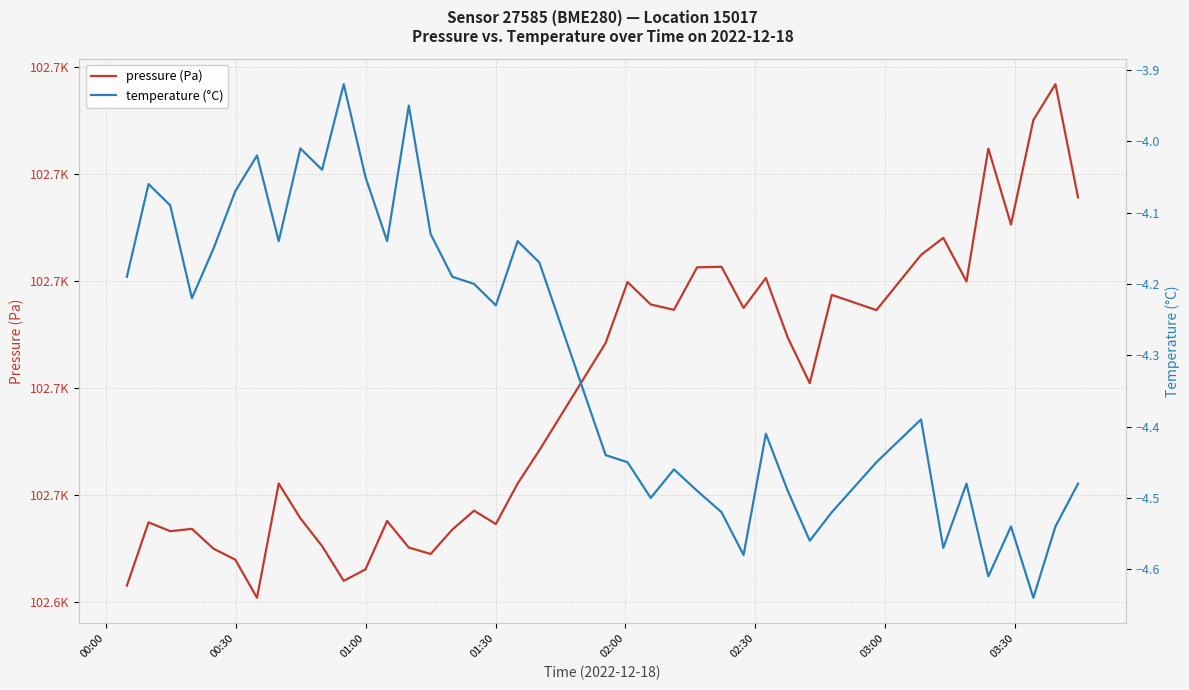

True or false: pressure (Pa) has more than 2 points higher than both neighbors.

True